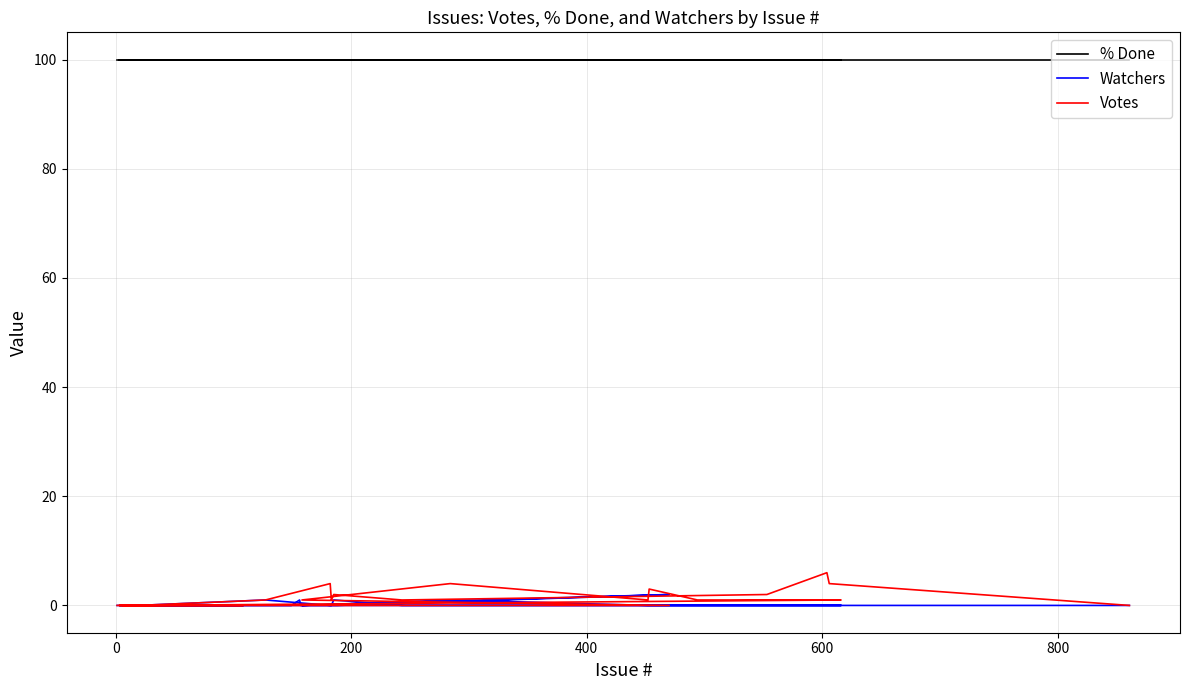

True or false: Votes has more than 2 points higher than both neighbors.

True